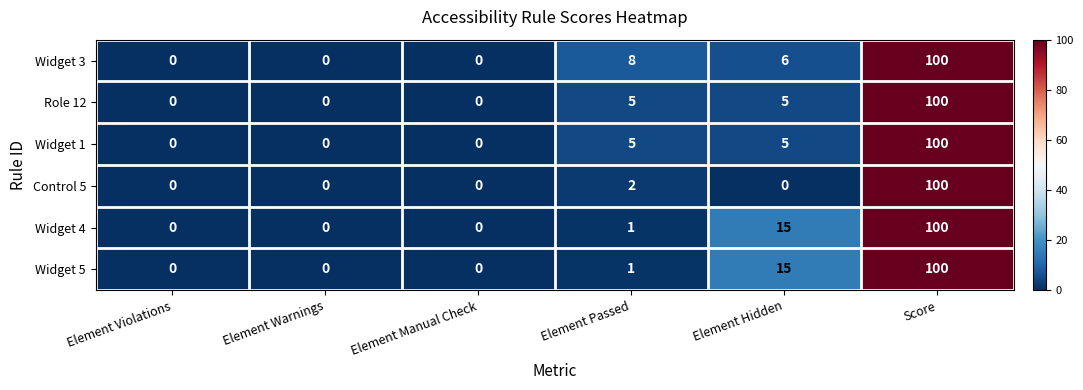

Count the number of data series in this chart.

6